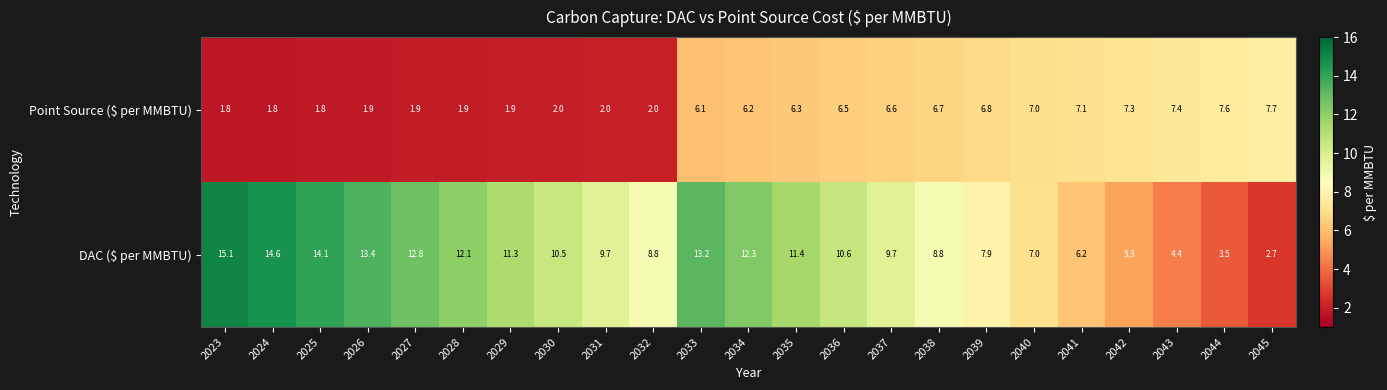

What is the minimum value shown in the chart?

1.8